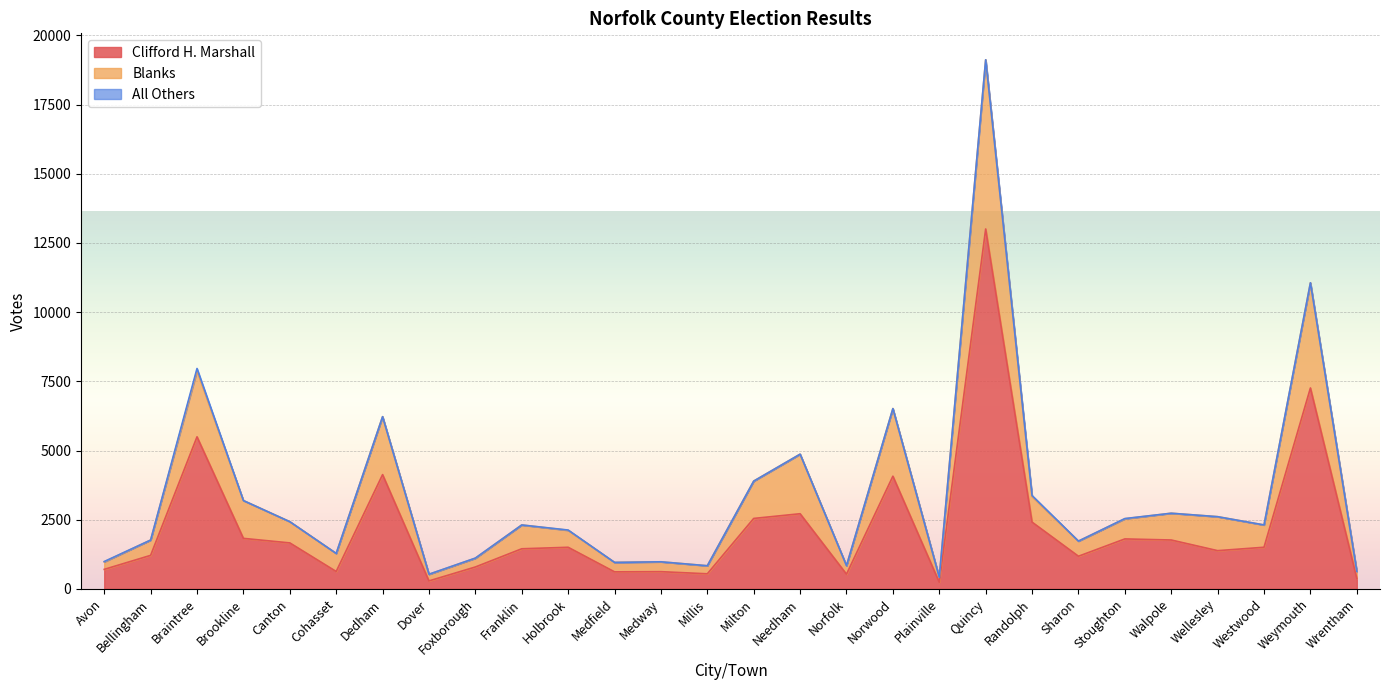

True or false: Blanks has more than 2 interior local peaks.

True